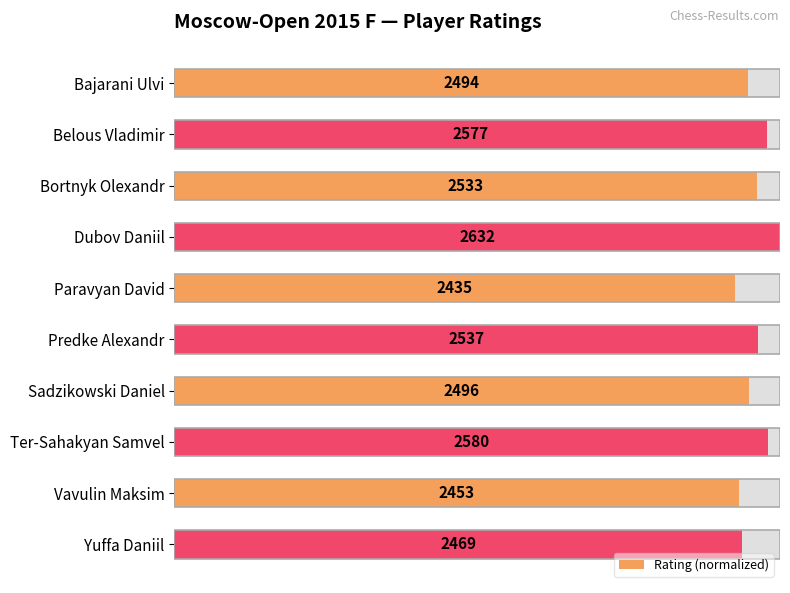

Reading right to left, transcribe all the data shown in this chart.

0.9	0.9	1.0	0.9	1.0	0.9	1.0	1.0	1.0	0.9